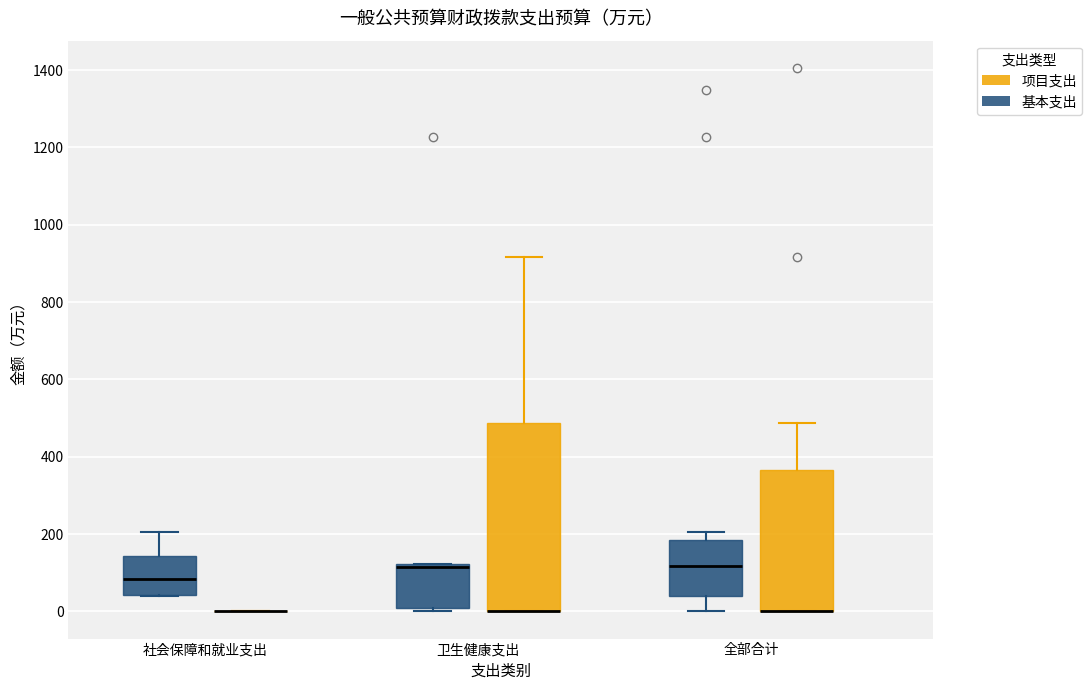

Comparing the boxes themselves (not the whiskers), which one is the tallest?

卫生健康支出 (项目支出)